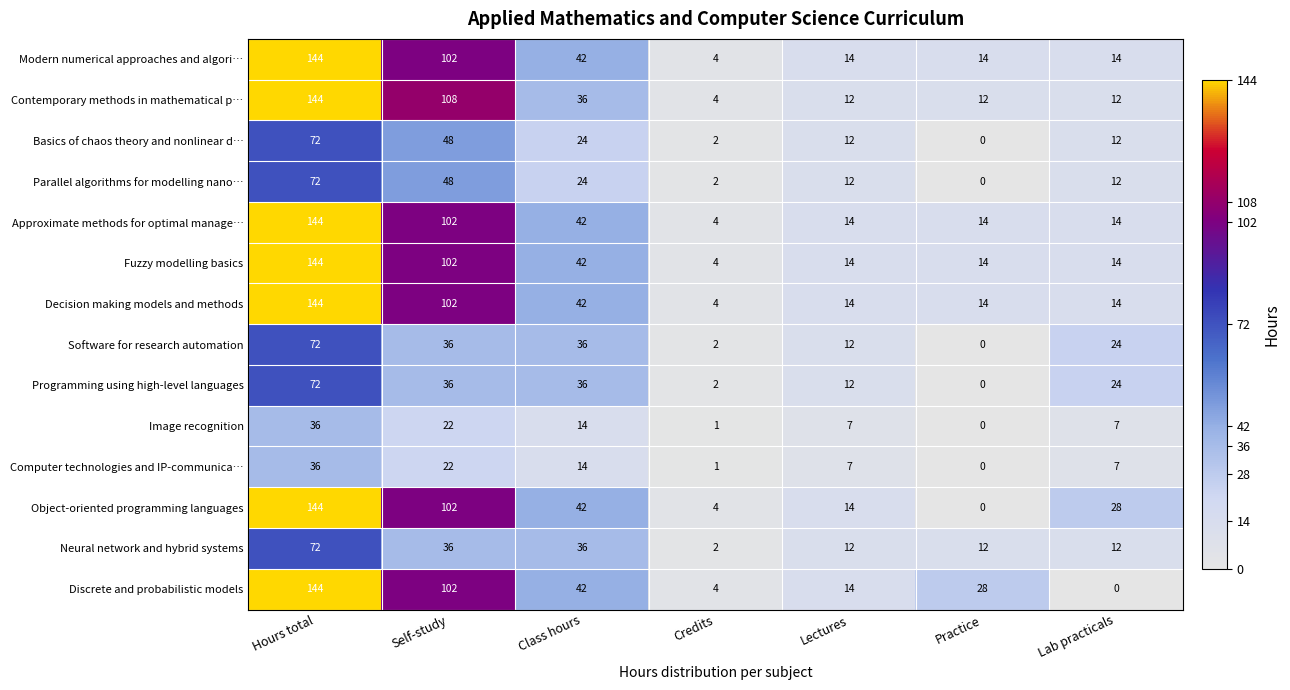

True or false: Modern numerical approaches and algori… has a value of 14 at Practice.

True